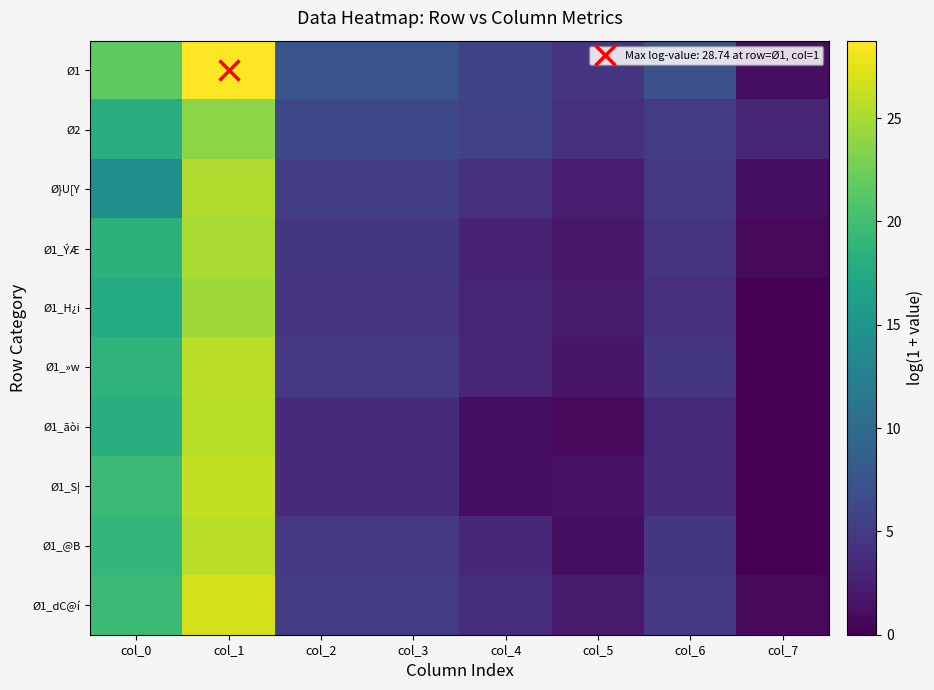

Which category has the lowest value across all series?

col_7